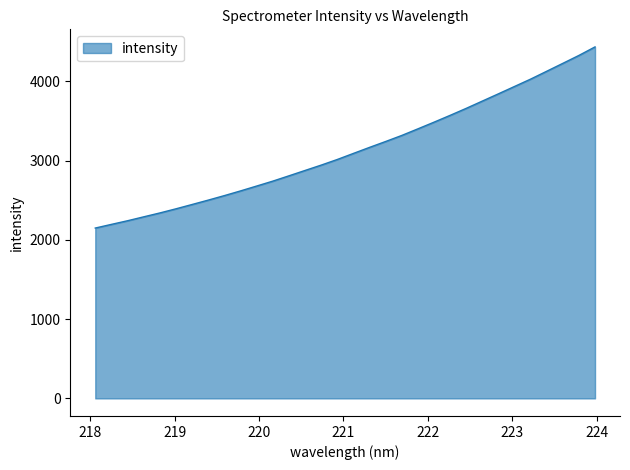

Does the chart have visible grid lines?

No